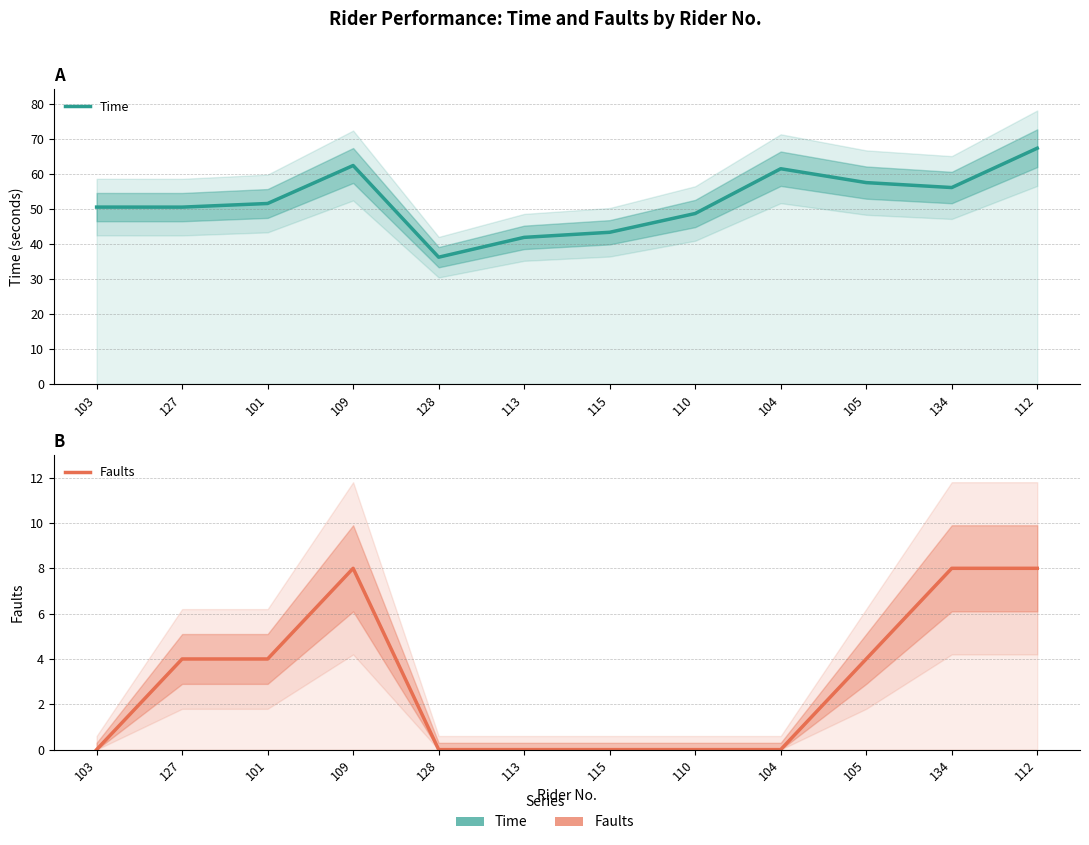

The Time series shows 62.3 at 109. True or false?

True